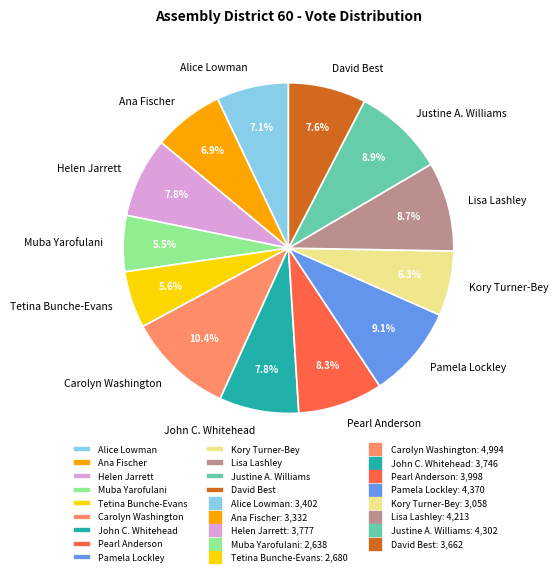

Between Lisa Lashley and Alice Lowman, which is larger?

Lisa Lashley